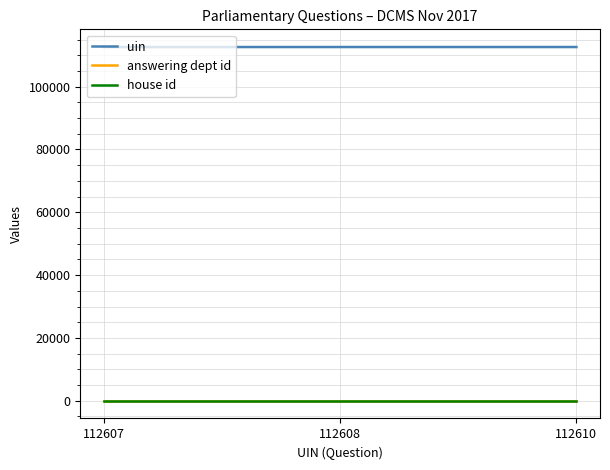

Is the value of house id at 112610 greater than the value of uin at 112607?

No